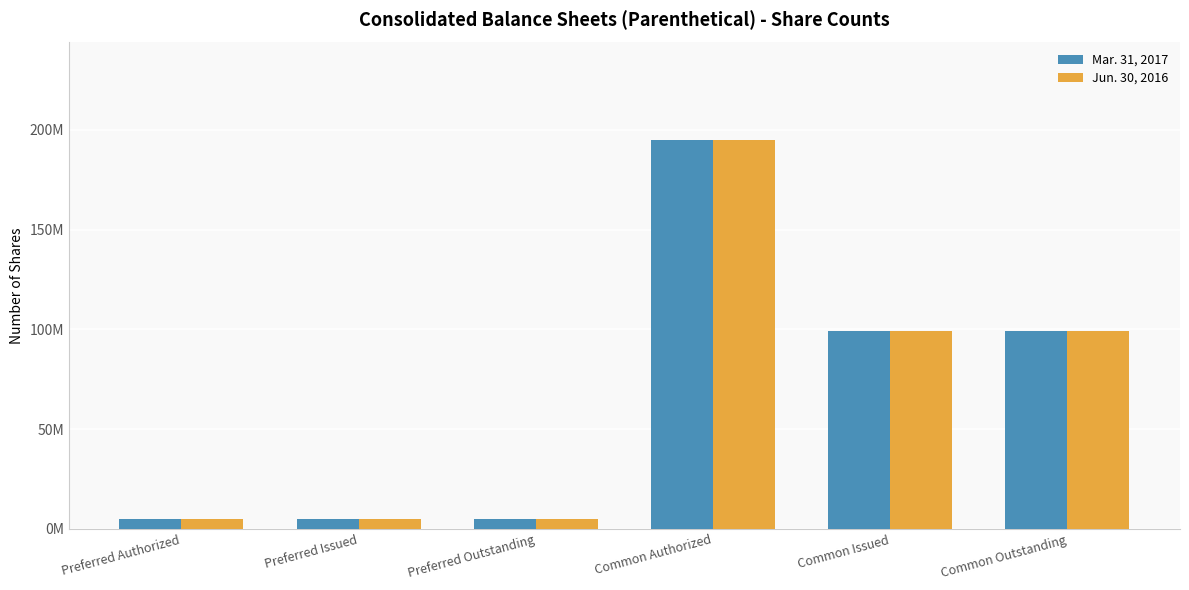

What are all the series names shown in the legend?

Mar. 31, 2017, Jun. 30, 2016